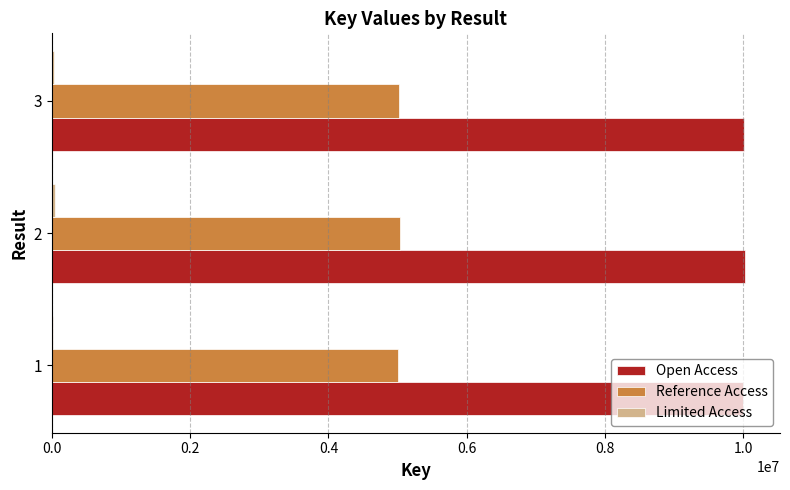

The value of Reference Access at 1 is 5008726.7. True or false?

True